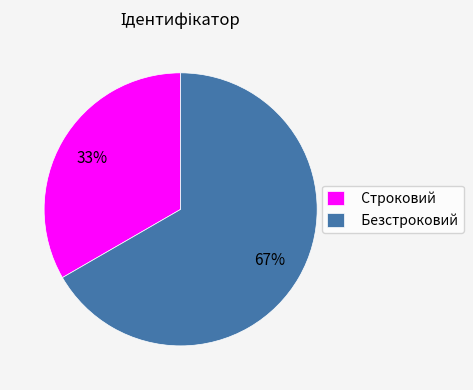

Is the sum of Безстроковий and Строковий greater than half?

Yes